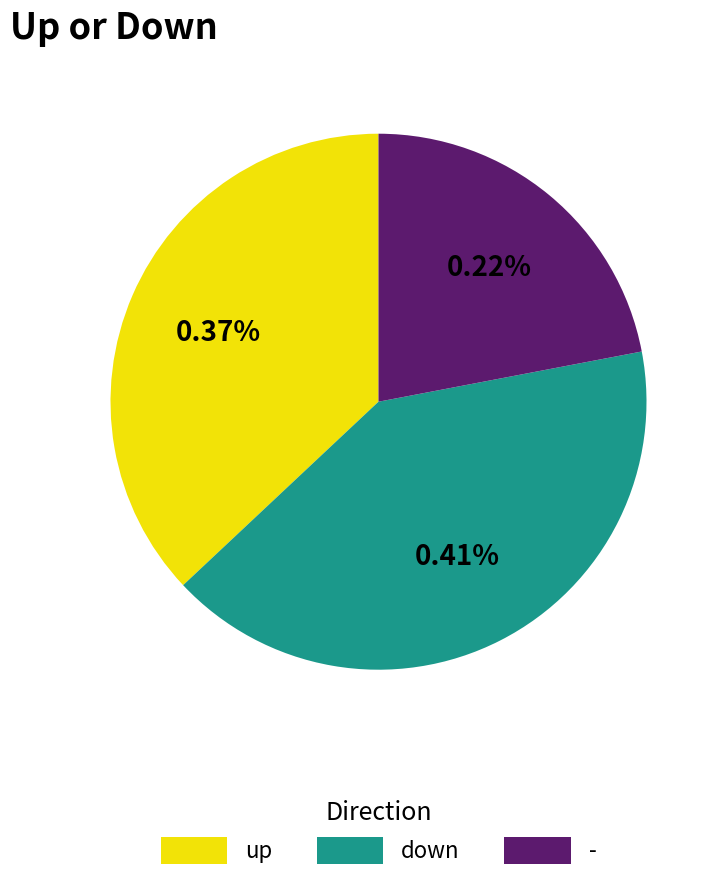

Is it true that down is 41% of the pie?

True